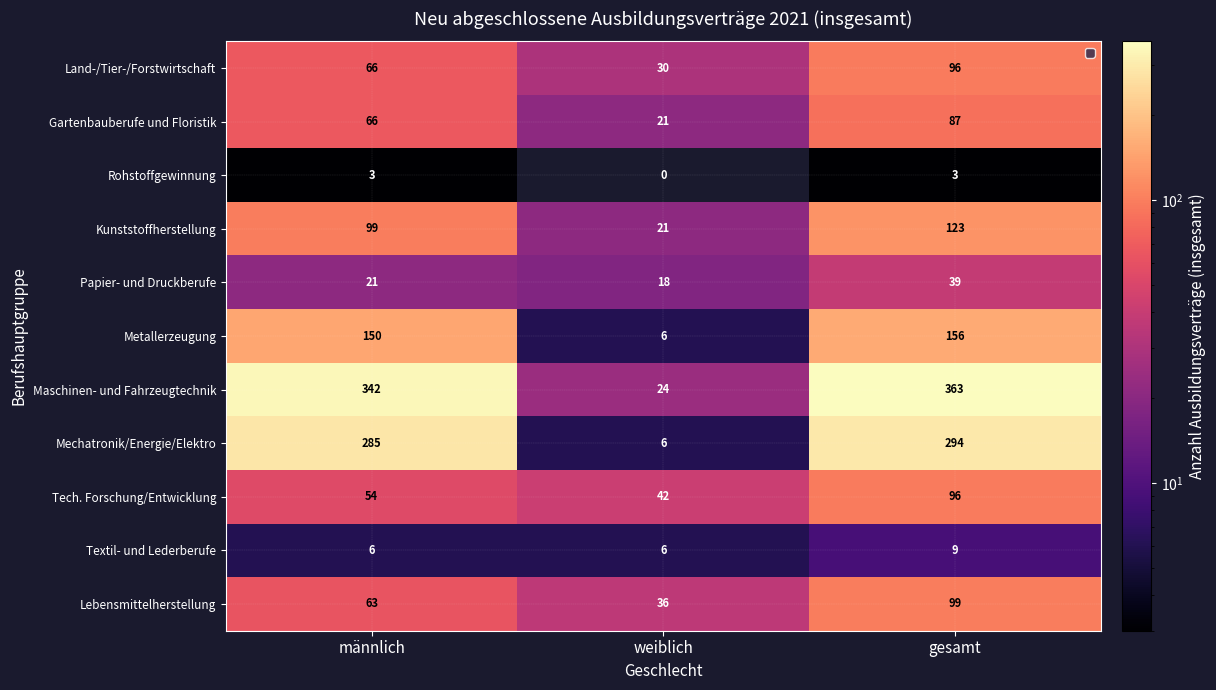

What value does the Lebensmittelherstellung series have at gesamt?

99